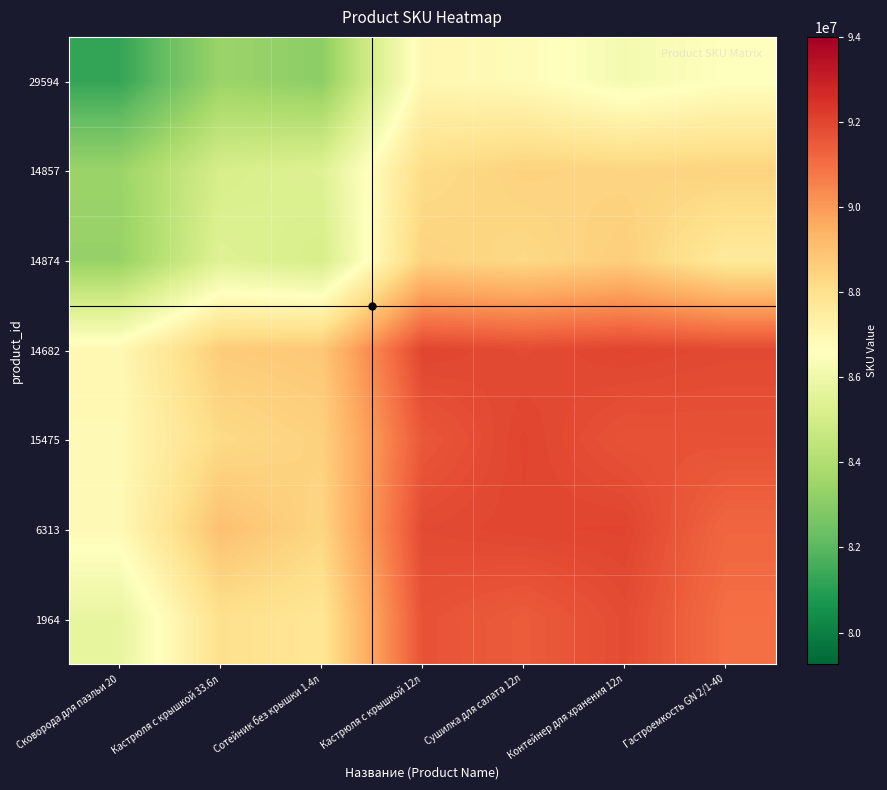

Reading left to right, transcribe all the data shown in this chart.

29594: Сковорода для паэльи 20=81249901.0	Кастрюля с крышкой 33.6л=83448924.5	Сотейник без крышки 1.4л=83113855.9	Кастрюля с крышкой 12л=86984134.4	Сушилка для салата 12л=86822908.5	Контейнер для хранения 12л=86219885.3	Гастроемкость GN 2/1-40=86601106.9
14857: Сковорода для паэльи 20=83436108.2	Кастрюля с крышкой 33.6л=85100036.0	Сотейник без крышки 1.4л=85386109.3	Кастрюля с крышкой 12л=88178717.6	Сушилка для салата 12л=88500993.9	Контейнер для хранения 12л=88421573.5	Гастроемкость GN 2/1-40=88477317.0
14874: Сковорода для паэльи 20=83318842.6	Кастрюля с крышкой 33.6л=85422806.6	Сотейник без крышки 1.4л=85100054.0	Кастрюля с крышкой 12л=88494027.2	Сушилка для салата 12л=88277855.7	Контейнер для хранения 12л=88605369.3	Гастроемкость GN 2/1-40=87614378.3
14682: Сковорода для паэльи 20=86953167.7	Кастрюля с крышкой 33.6л=88682268.4	Сотейник без крышки 1.4л=88808700.7	Кастрюля с крышкой 12л=92001172.0	Сушилка для салата 12л=91855702.0	Контейнер для хранения 12л=92001515.0	Гастроемкость GN 2/1-40=91894241.1
15475: Сковорода для паэльи 20=86903924.0	Кастрюля с крышкой 33.6л=88245246.7	Сотейник без крышки 1.4л=88517338.0	Кастрюля с крышкой 12л=91544979.8	Сушилка для салата 12л=92001180.0	Контейнер для хранения 12л=91655637.0	Гастроемкость GN 2/1-40=91684173.0
6313: Сковорода для паэльи 20=86870470.2	Кастрюля с крышкой 33.6л=89018285.2	Сотейник без крышки 1.4л=88376609.9	Кастрюля с крышкой 12л=91871803.2	Сушилка для салата 12л=91970903.3	Контейнер для хранения 12л=92001515.0	Гастроемкость GN 2/1-40=91190762.9
1964: Сковорода для паэльи 20=85755406.0	Кастрюля с крышкой 33.6л=88026256.9	Сотейник без крышки 1.4л=87777470.3	Кастрюля с крышкой 12л=91670934.0	Сушилка для салата 12л=91438275.9	Контейнер для хранения 12л=91833969.7	Гастроемкость GN 2/1-40=91001068.0